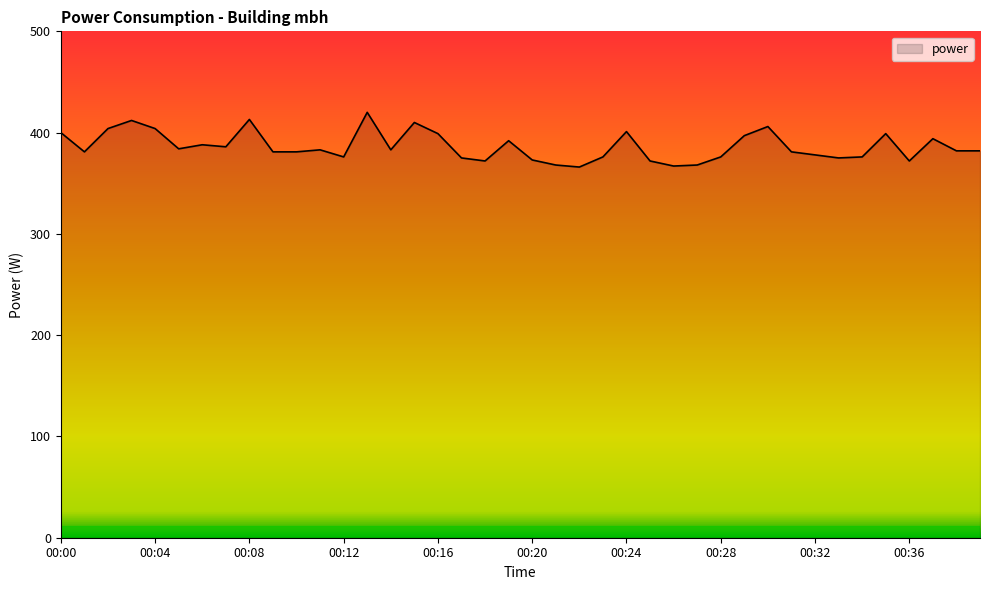

What is the greatest value displayed?

420